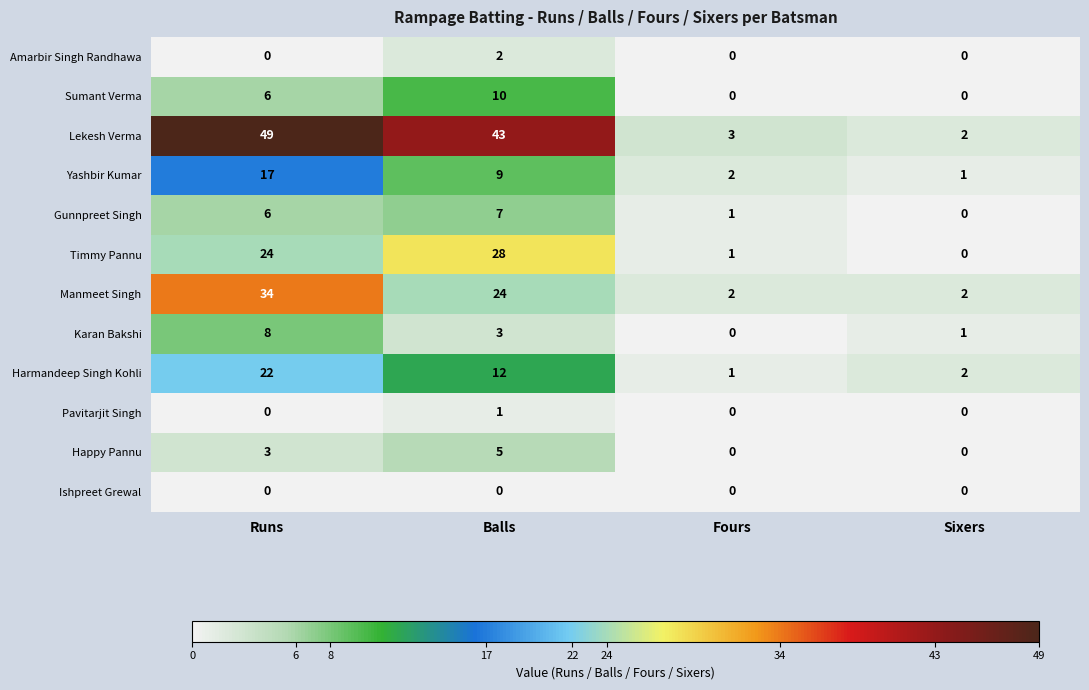

What is the average value of the Manmeet Singh series?

16